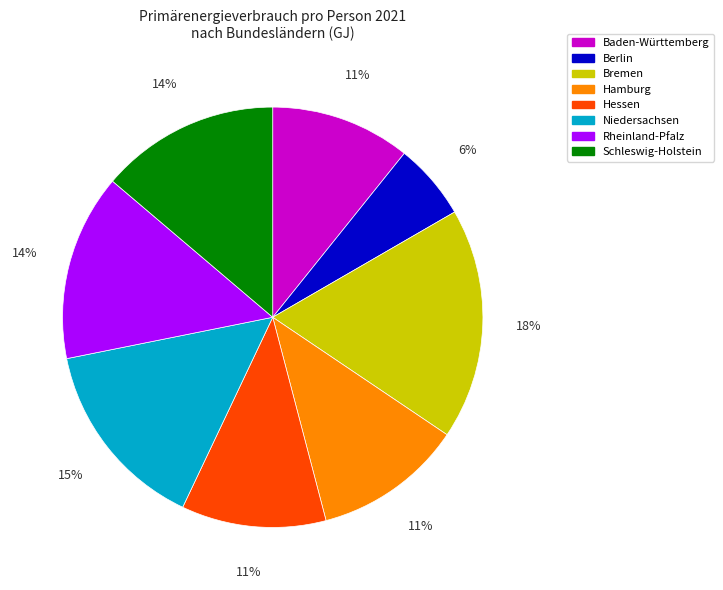

To the nearest percent, what portion does Hamburg represent?

11%